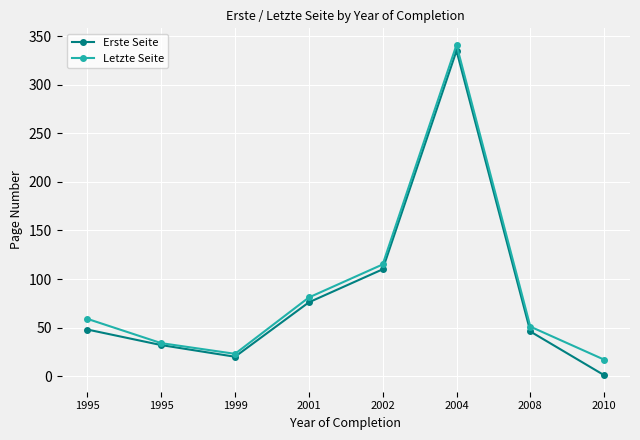

Is the value of Letzte Seite at 2010 greater than the value of Erste Seite at 1995?

No